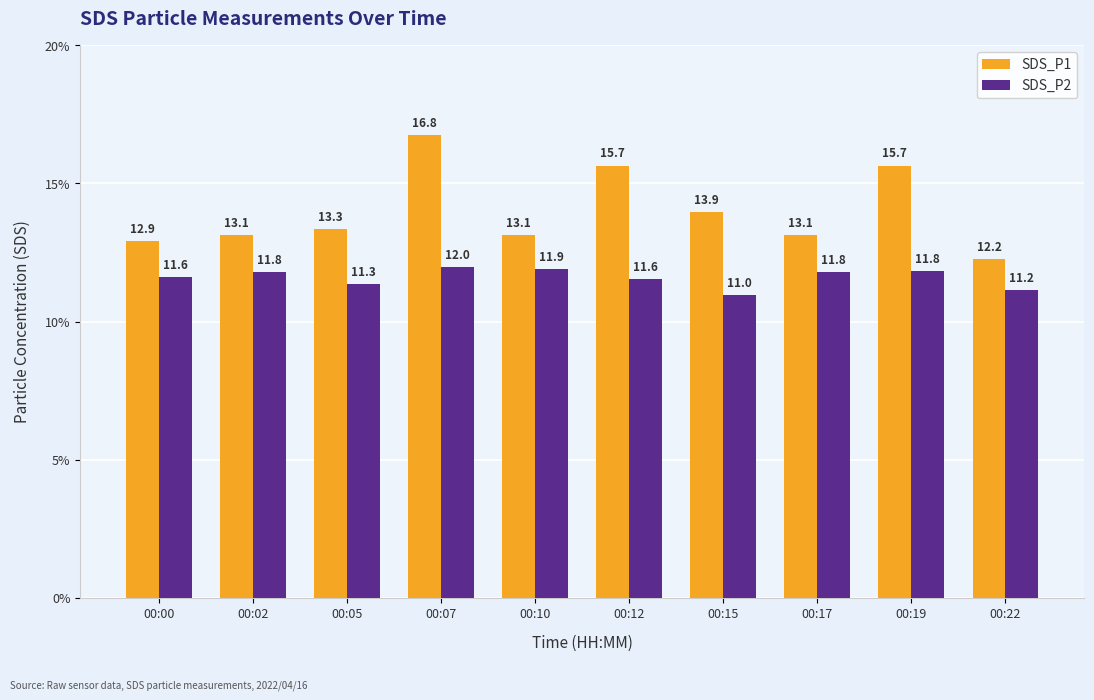

What is the average value of the SDS_P1 series?

14.0